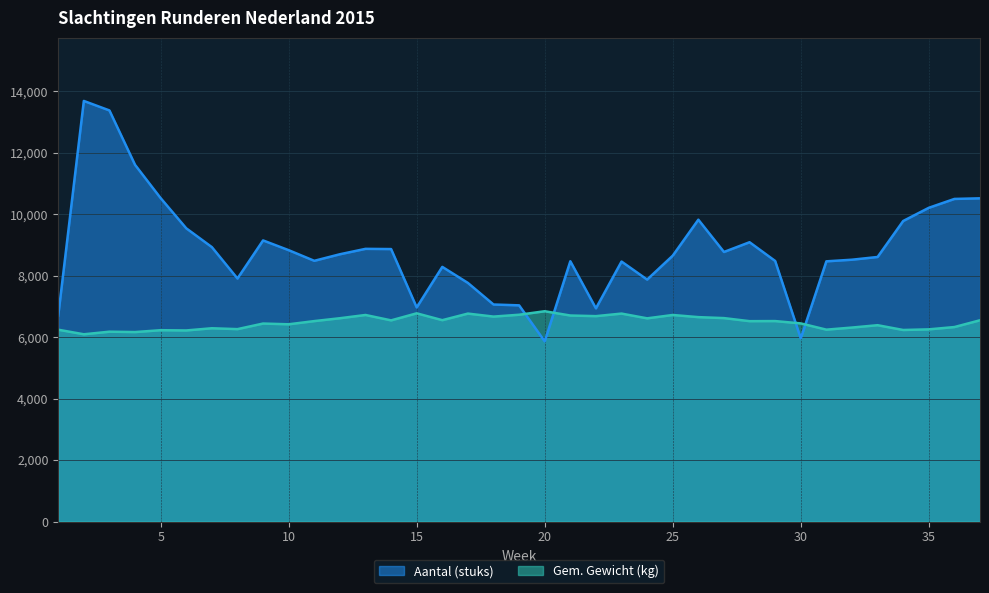

Does the chart have visible grid lines?

Yes